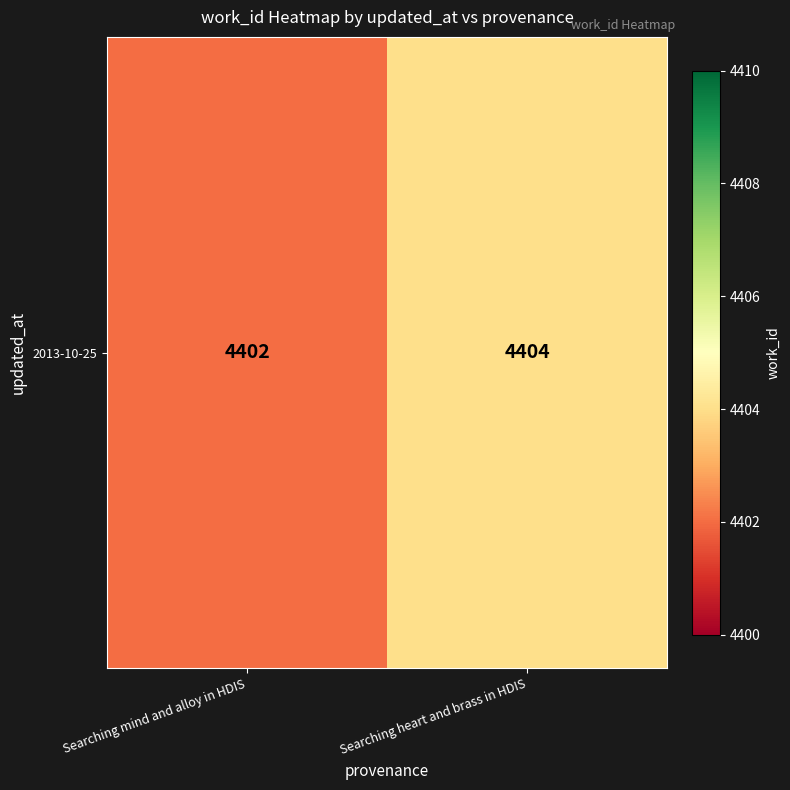

How many series are shown in this chart?

1